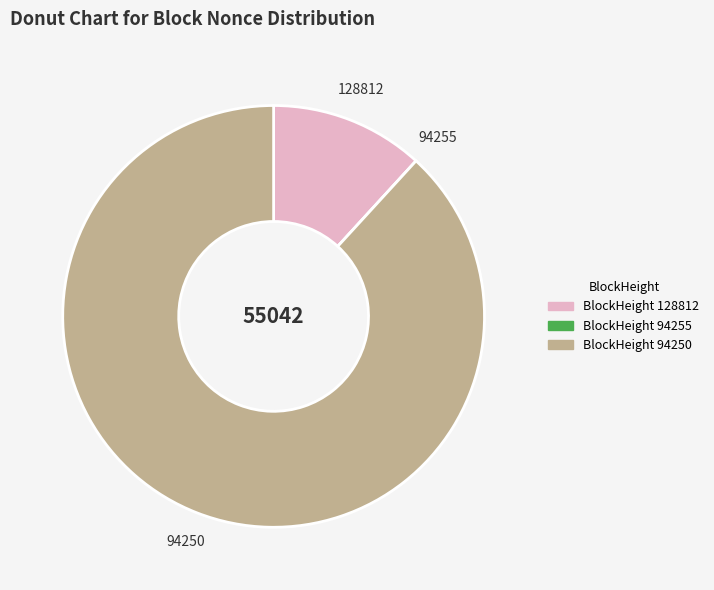

Is there a majority slice in this chart?

Yes